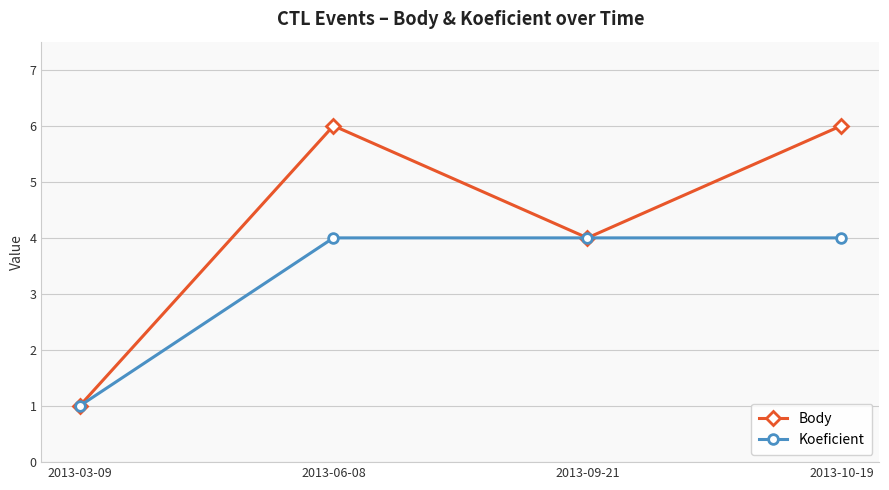

Which label corresponds to the smallest value in the chart?

2013-03-09